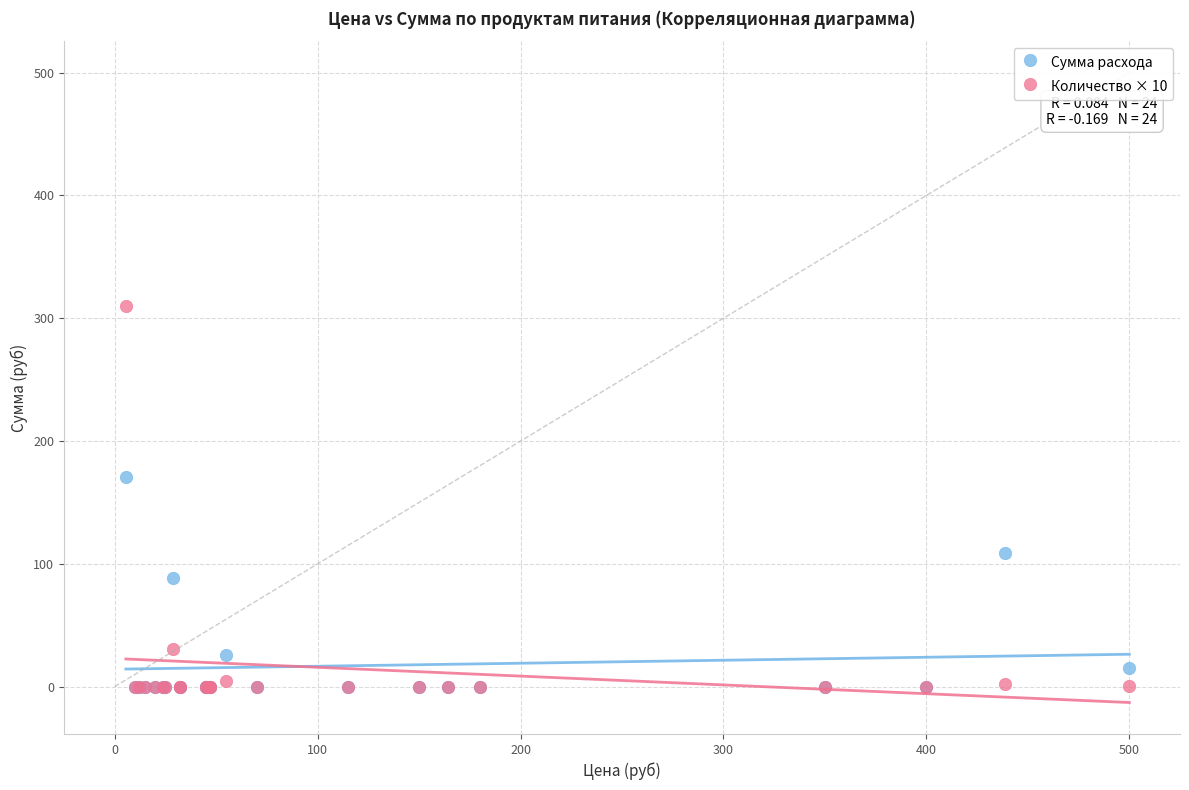

Across all series, what Y value is closest to 155?

170.5